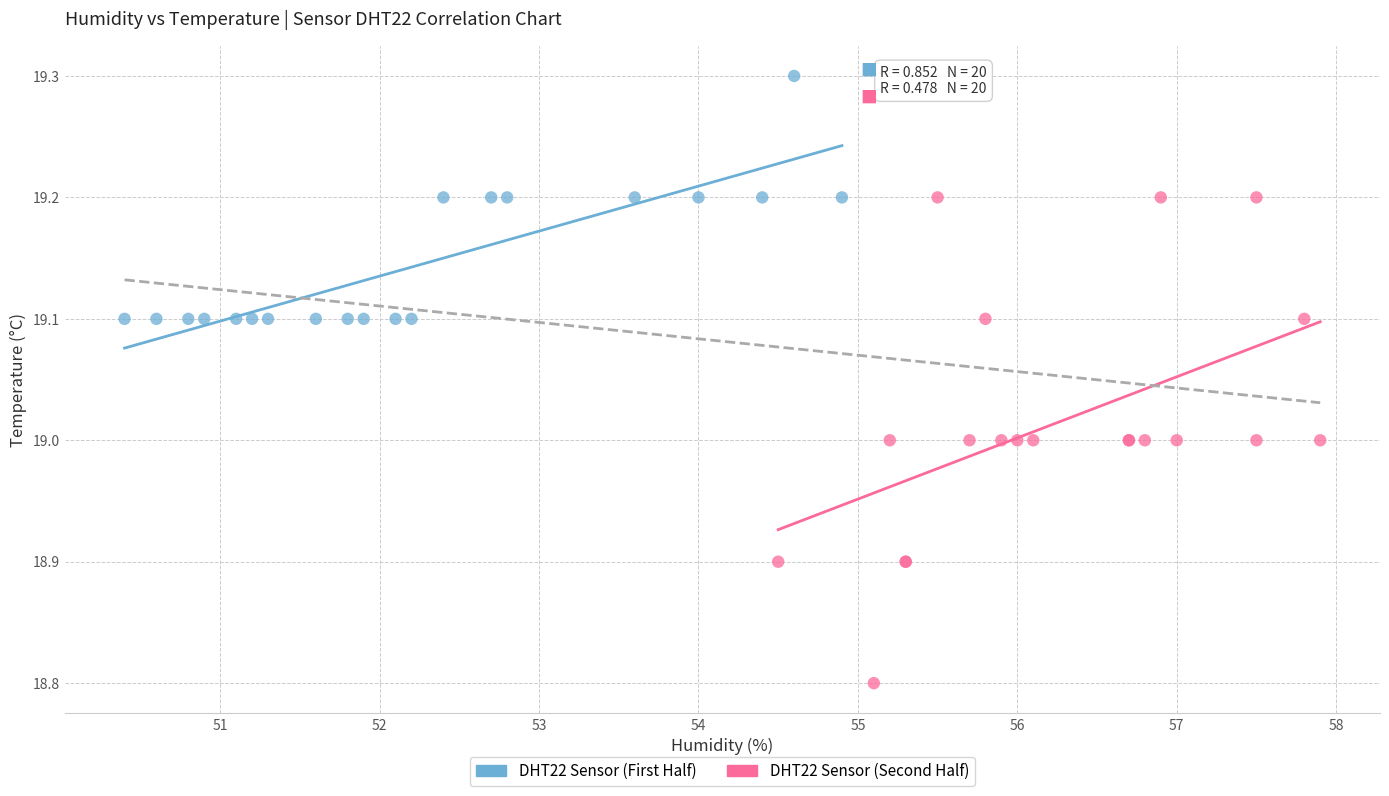

Which series reaches the maximum Y coordinate?

DHT22 Sensor (First Half)